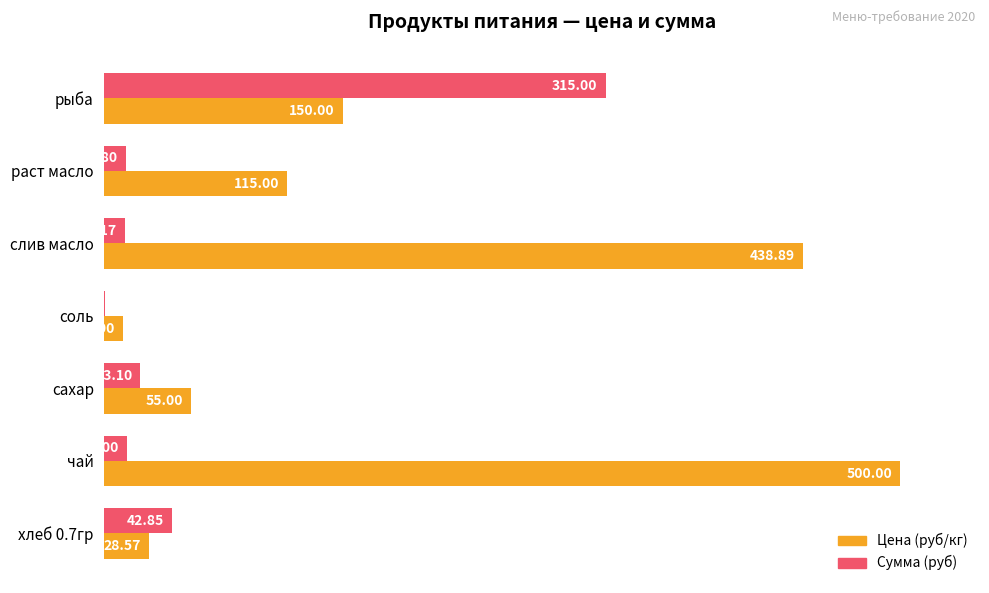

Rank the series by their average value, from highest to lowest.

Цена (руб/кг), Сумма (руб)